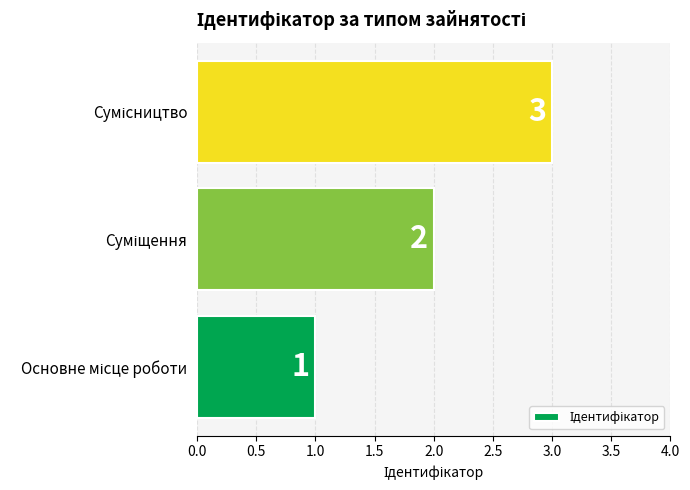

Does the chart contain any negative values?

No